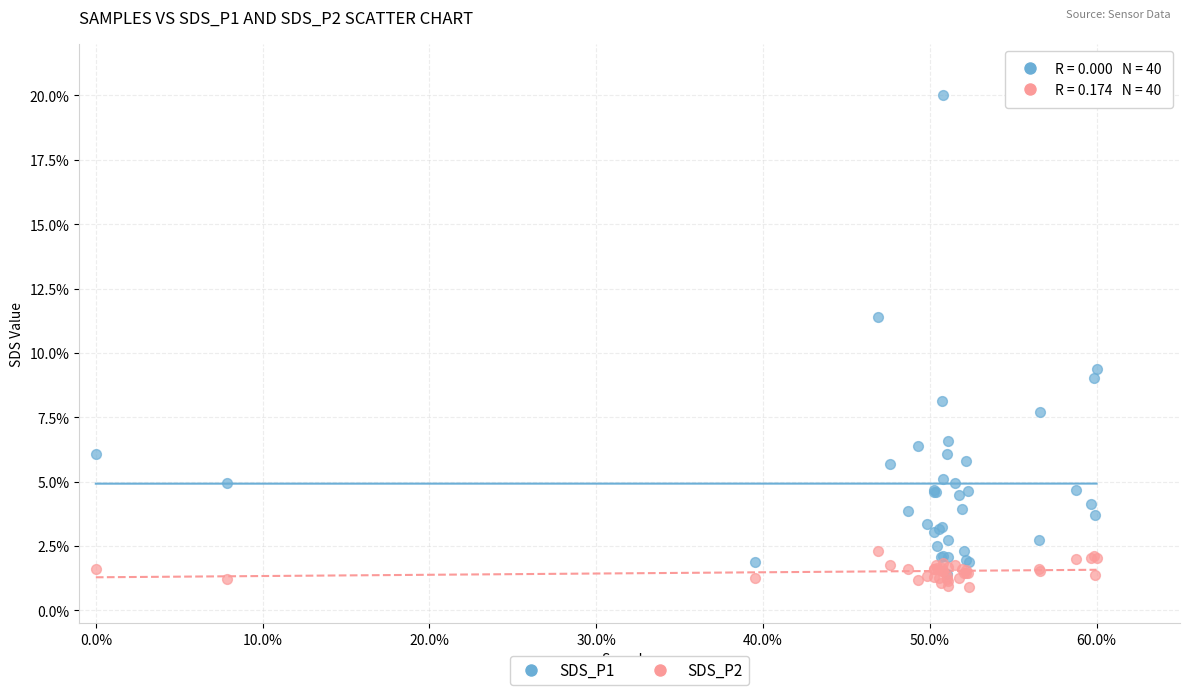

Which series has the widest spread of Y values?

SDS_P1